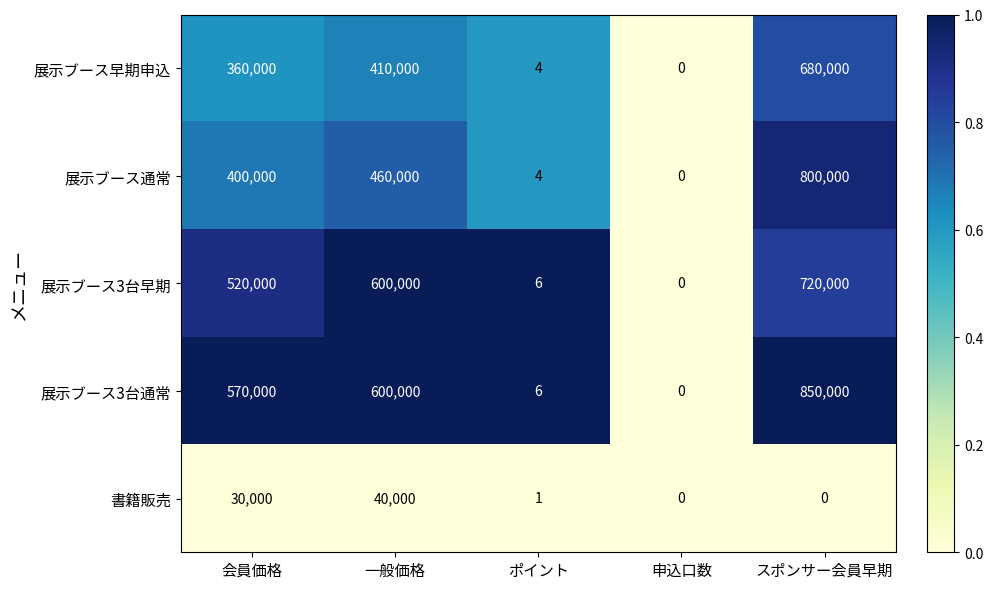

Between ポイント and スポンサー会員早期, which series saw the biggest shift?

展示ブース3台通常